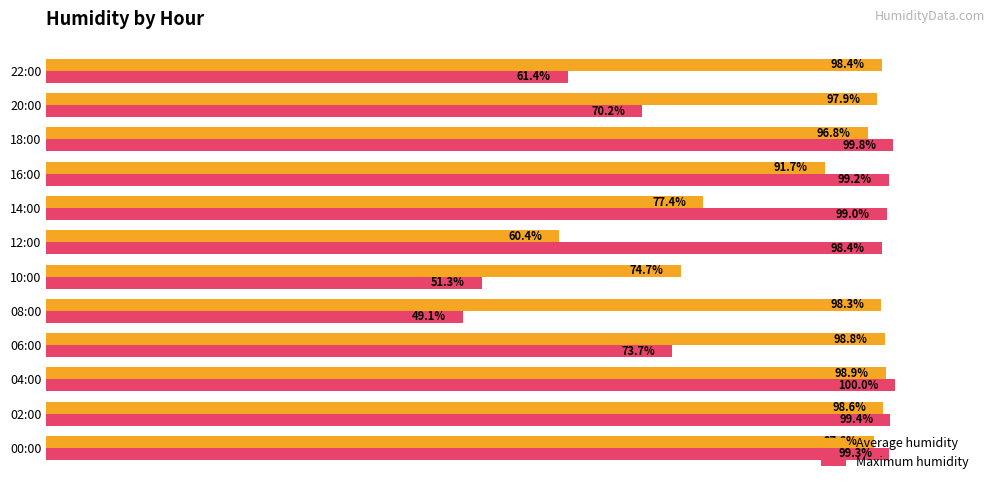

List the series in order of their peak value, highest first.

Maximum humidity, Average humidity